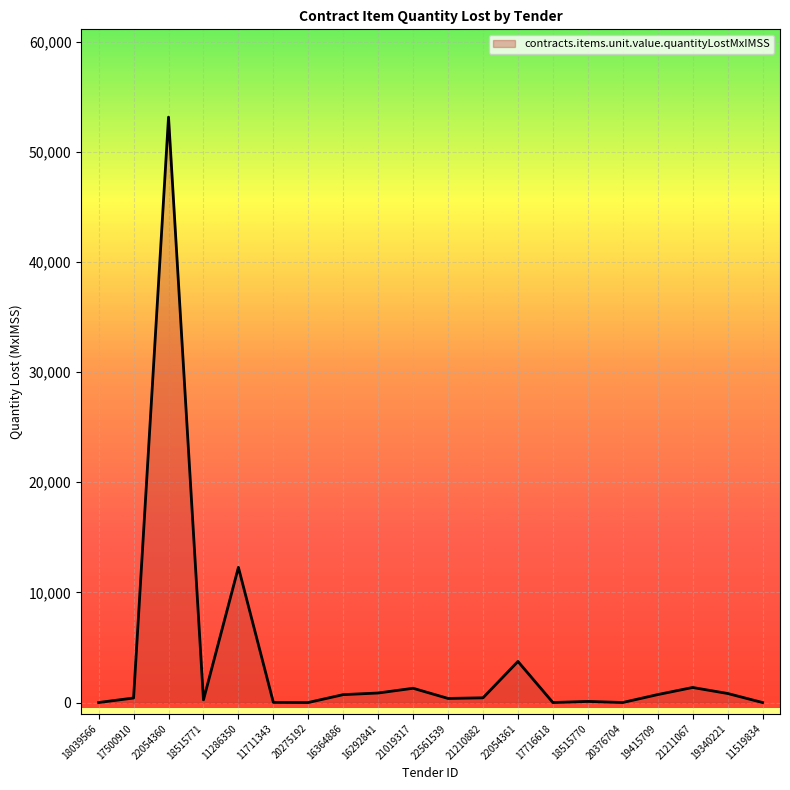

True or false: the data shows 0.0 at 11519834.

True